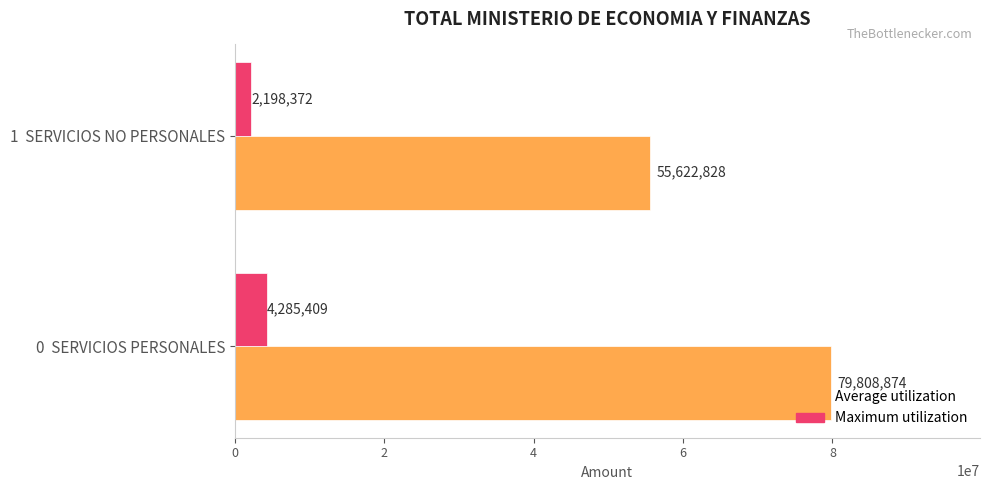

What is the spread (max minus min) of values at 0  SERVICIOS PERSONALES?

75523465